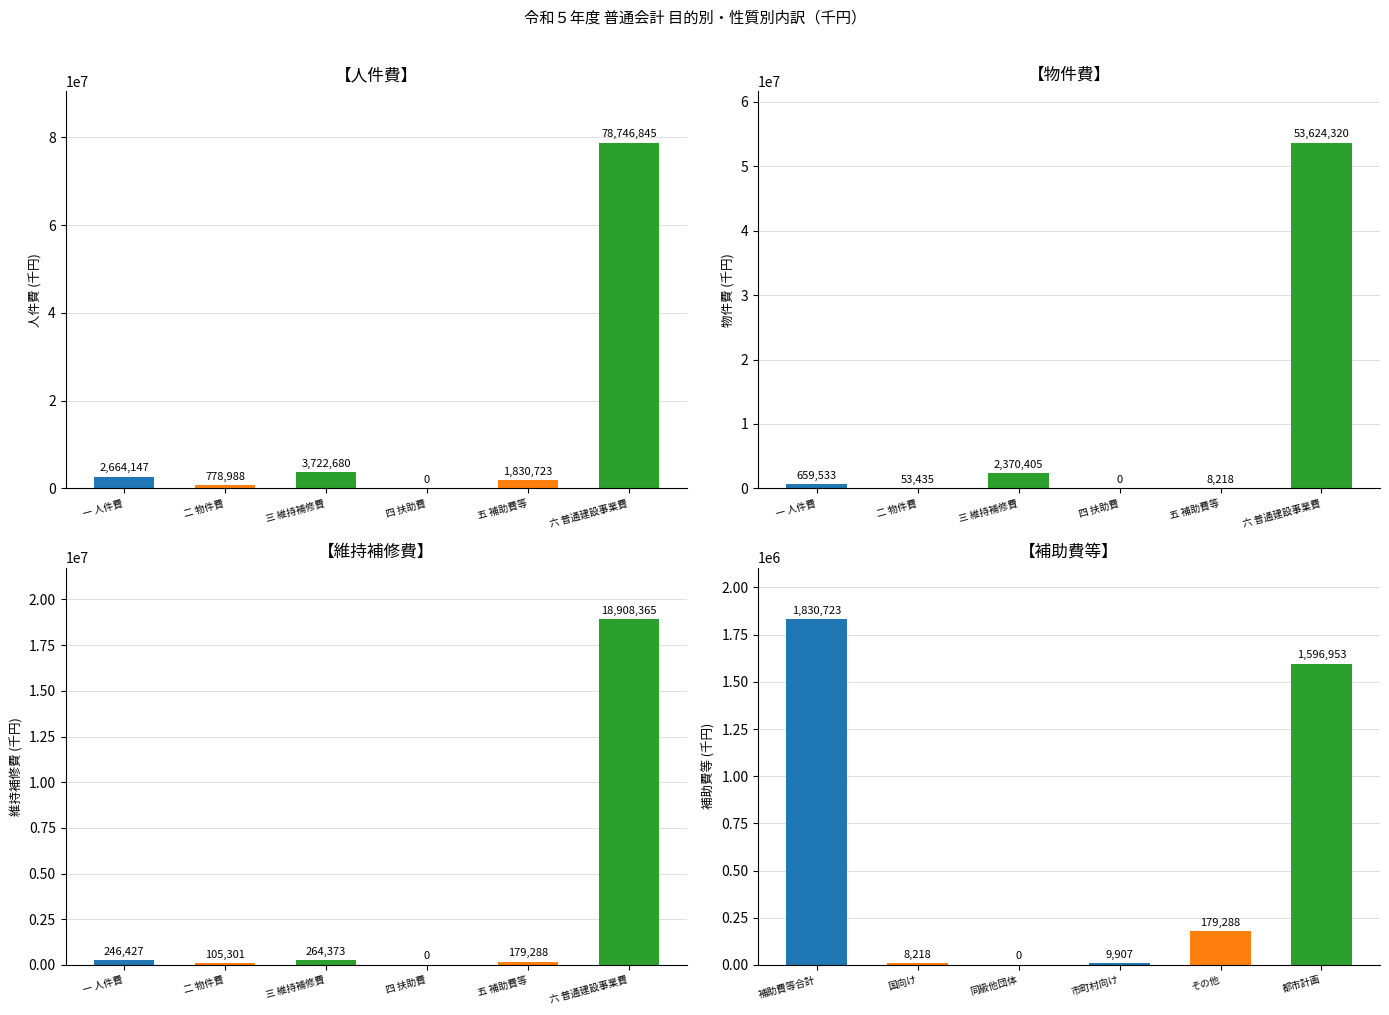

Between 四 扶助費 and 六 普通建設事業費, which is larger?

六 普通建設事業費